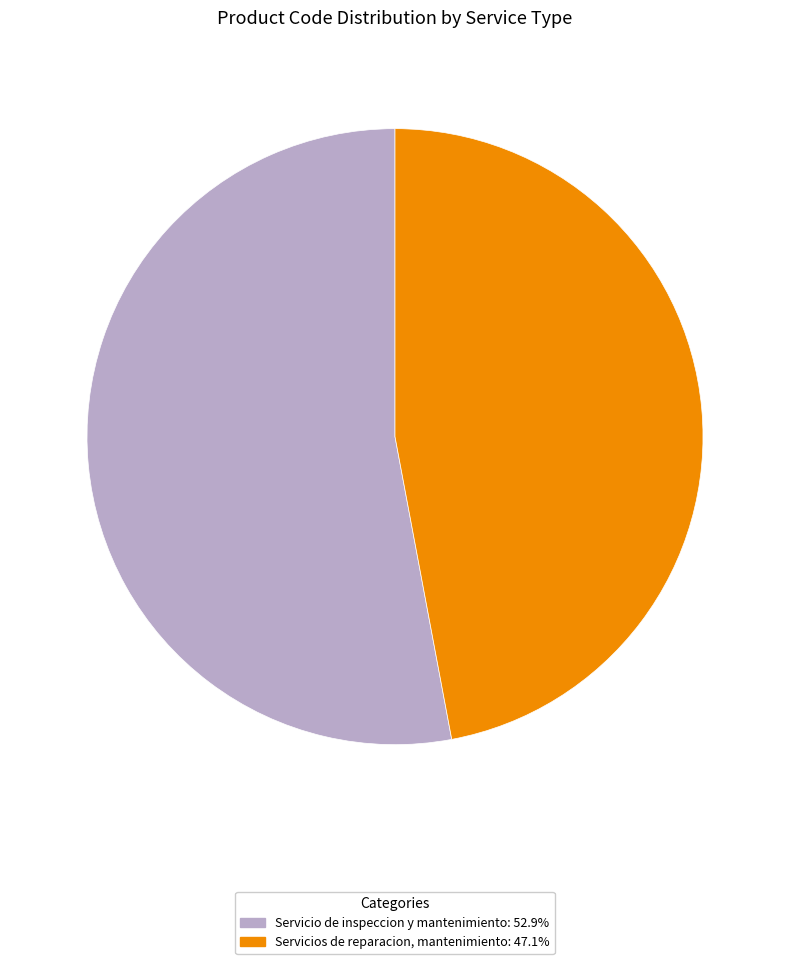

Is there a majority slice in this chart?

Yes